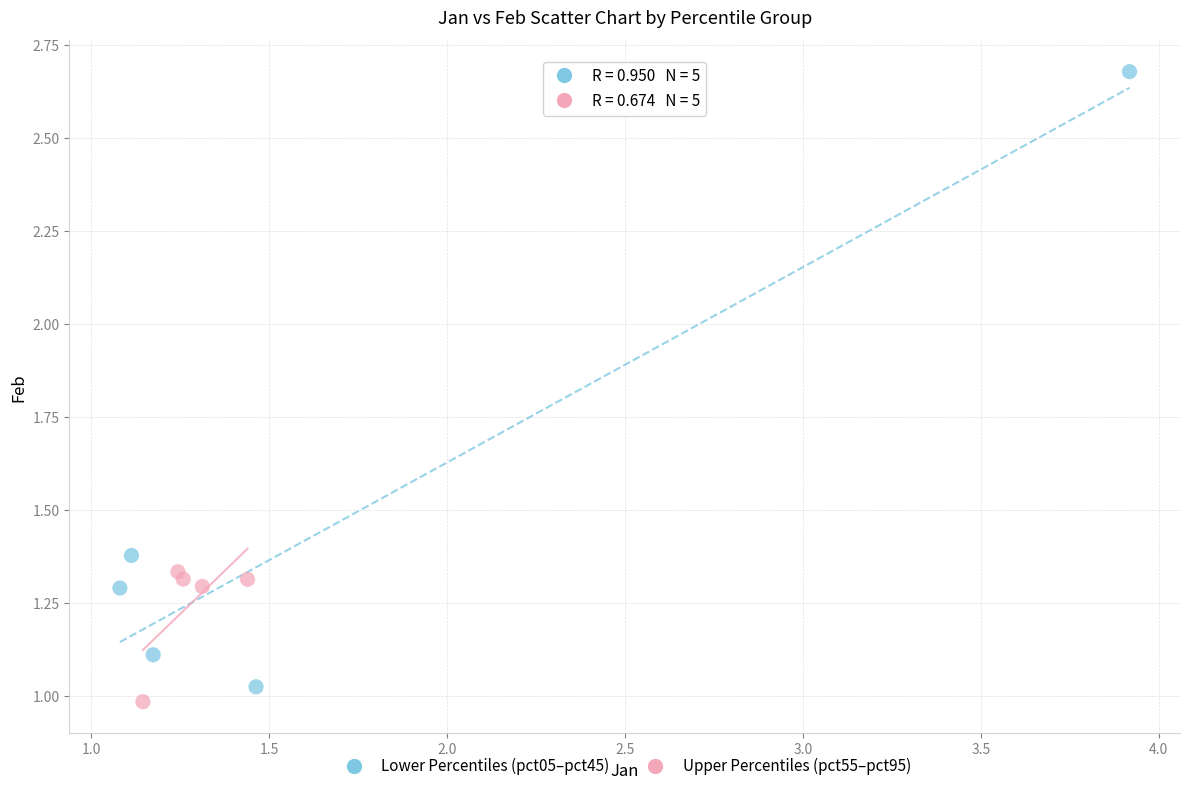

Which series has the widest spread of Y values?

Lower Percentiles (pct05–pct45)